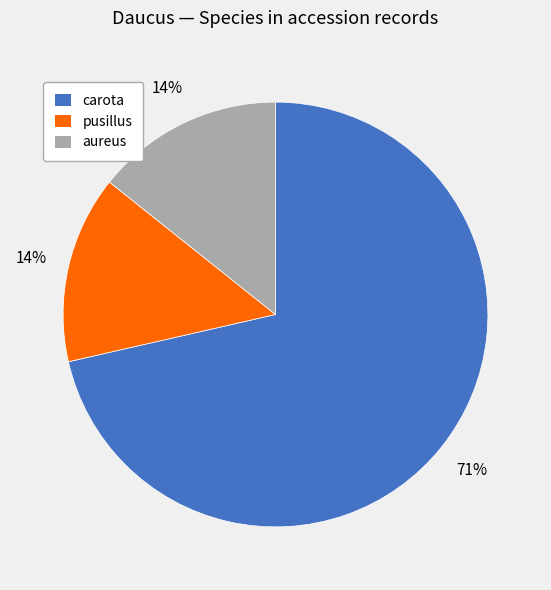

To the nearest percent, what is the combined percentage of pusillus and carota?

86%